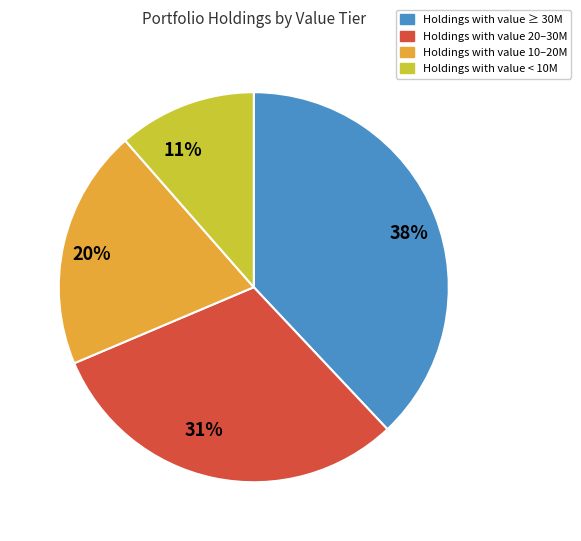

Approximately how many times larger is the value at 31% compared to 38%?

0.8